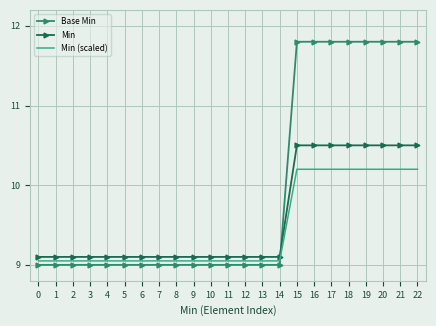

What is the sum of all Base Min values?

229.4